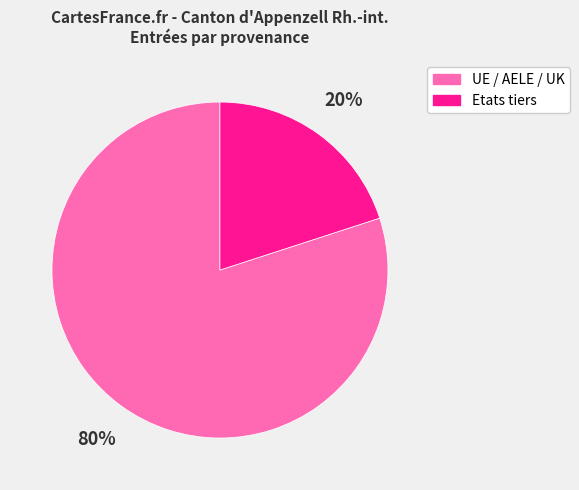

Is the sum of Etats tiers and UE / AELE / UK greater than half?

Yes